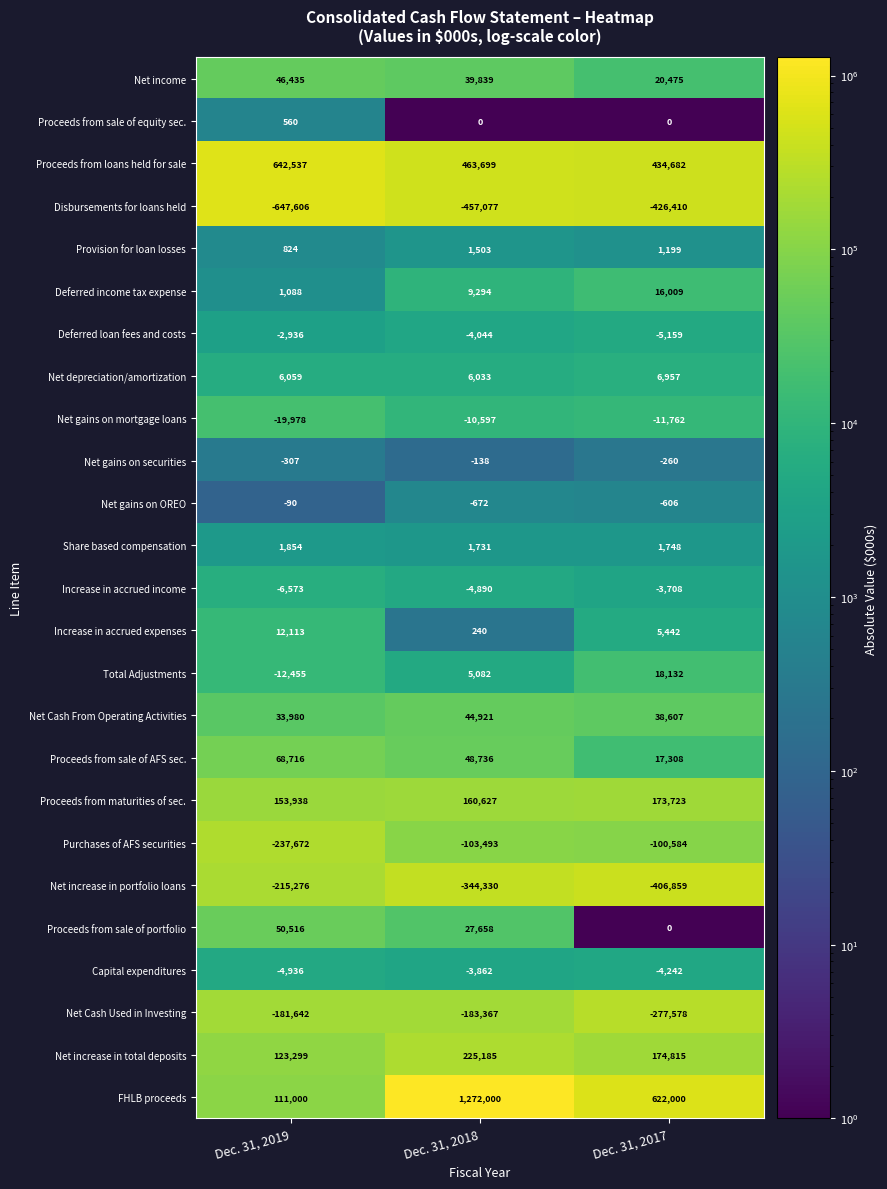

What is the spread (max minus min) of values at Dec. 31, 2019?

1290143